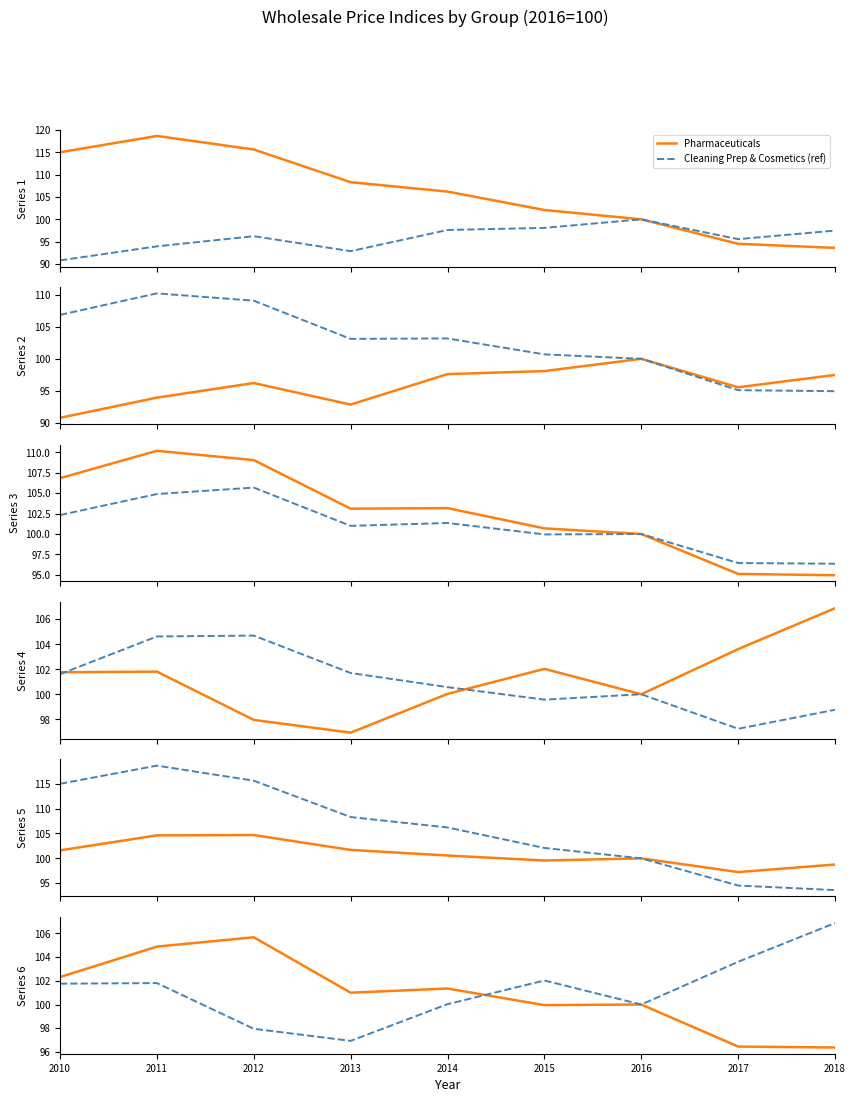

Does the chart display data point markers on the line(s)?

No